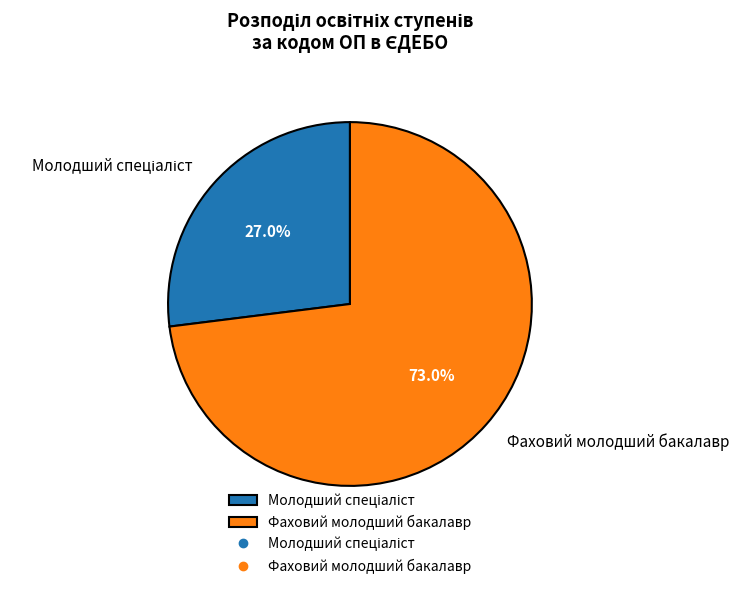

What is the largest slice in the pie chart?

Фаховий молодший бакалавр